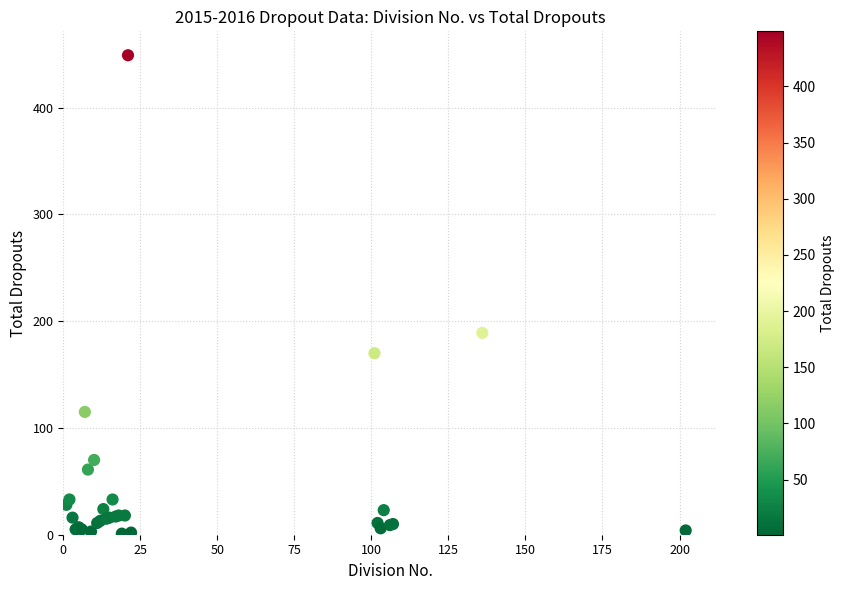

What Y value in the scatter plot is closest to 225?

189